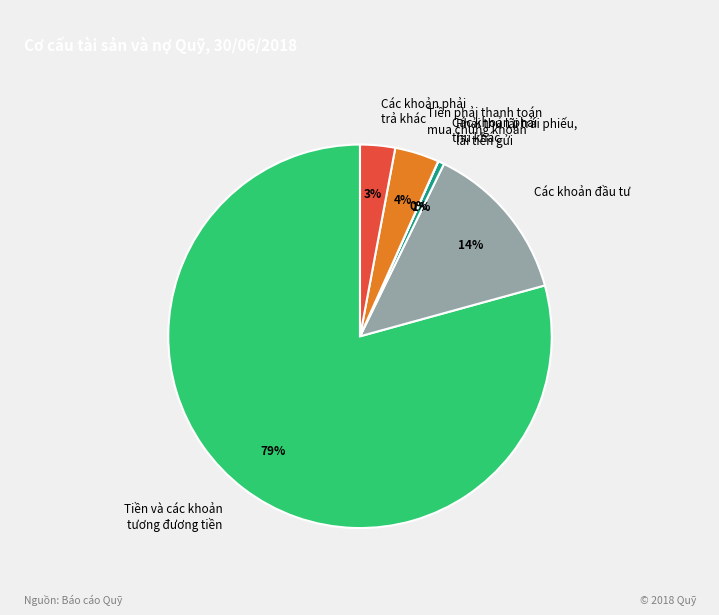

Is the sum of Các khoản đầu tư and Phải thu lãi trái phiếu, lãi tiền gửi greater than half?

No